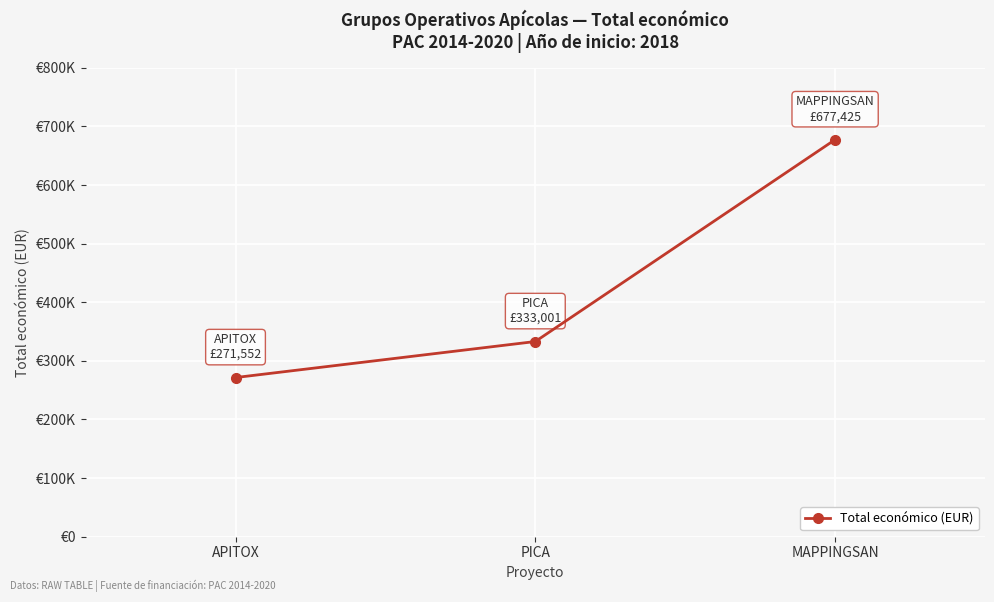

Is this an area chart (filled region under the line)?

No